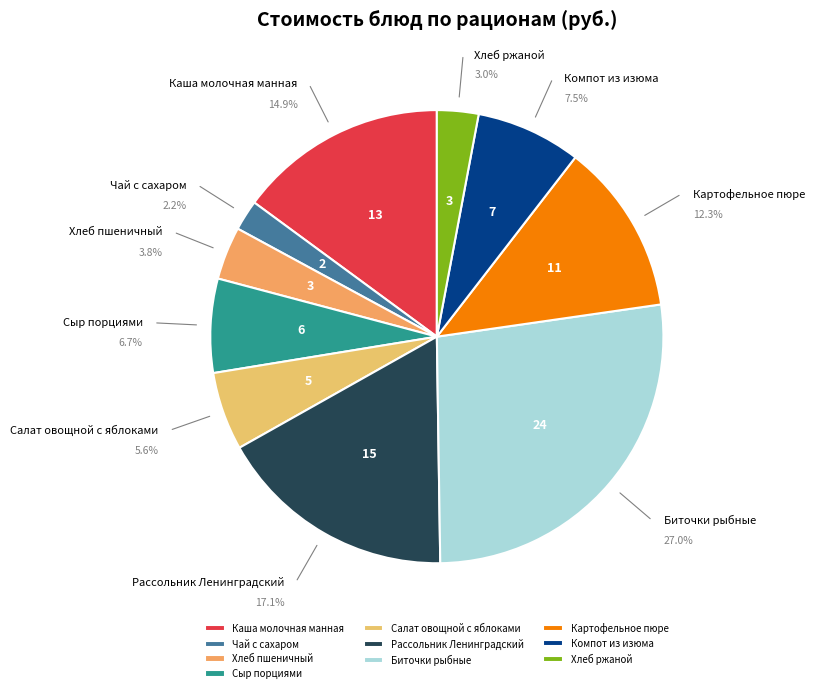

What is the smallest slice in the pie chart?

Чай с сахаром